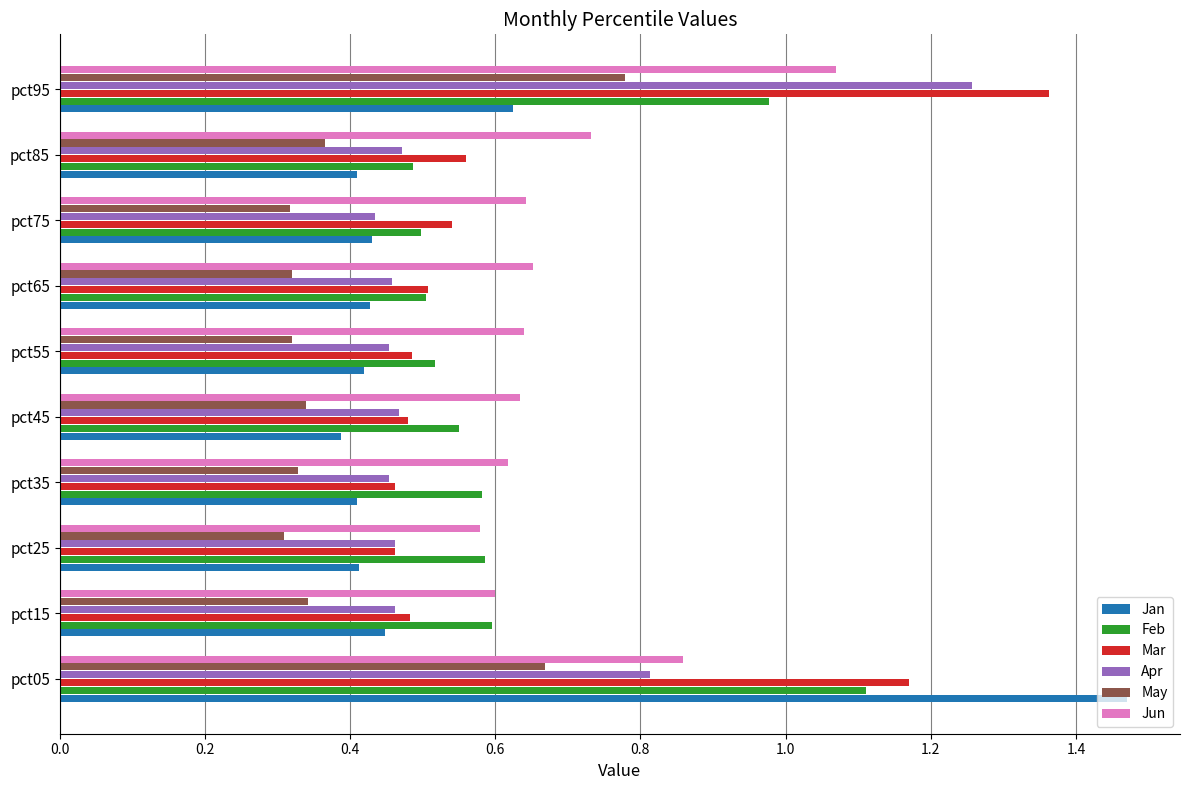

Which series has the largest range (max minus min)?

Jan